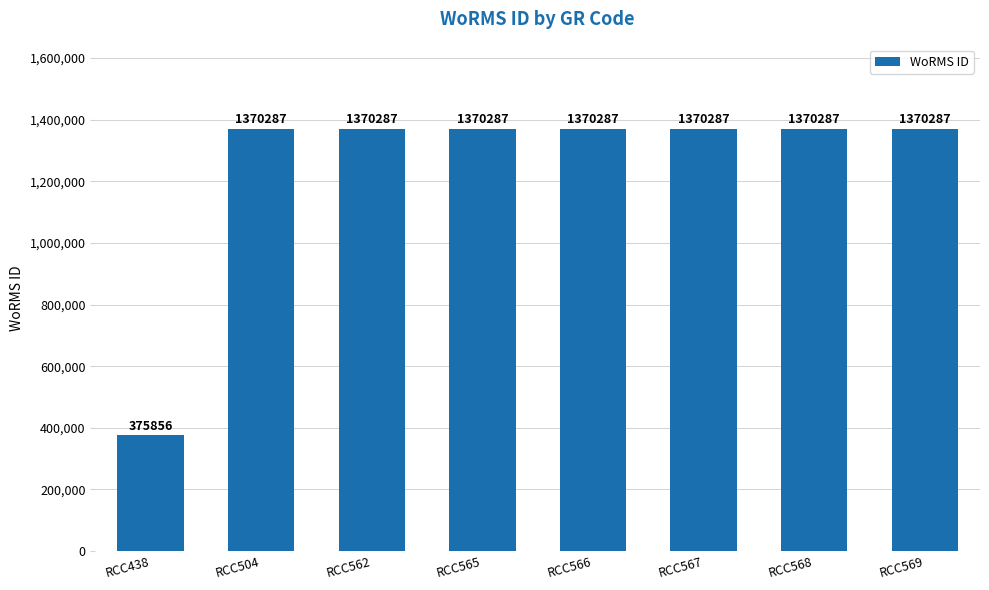

At which category does the chart reach its minimum across all series?

RCC438